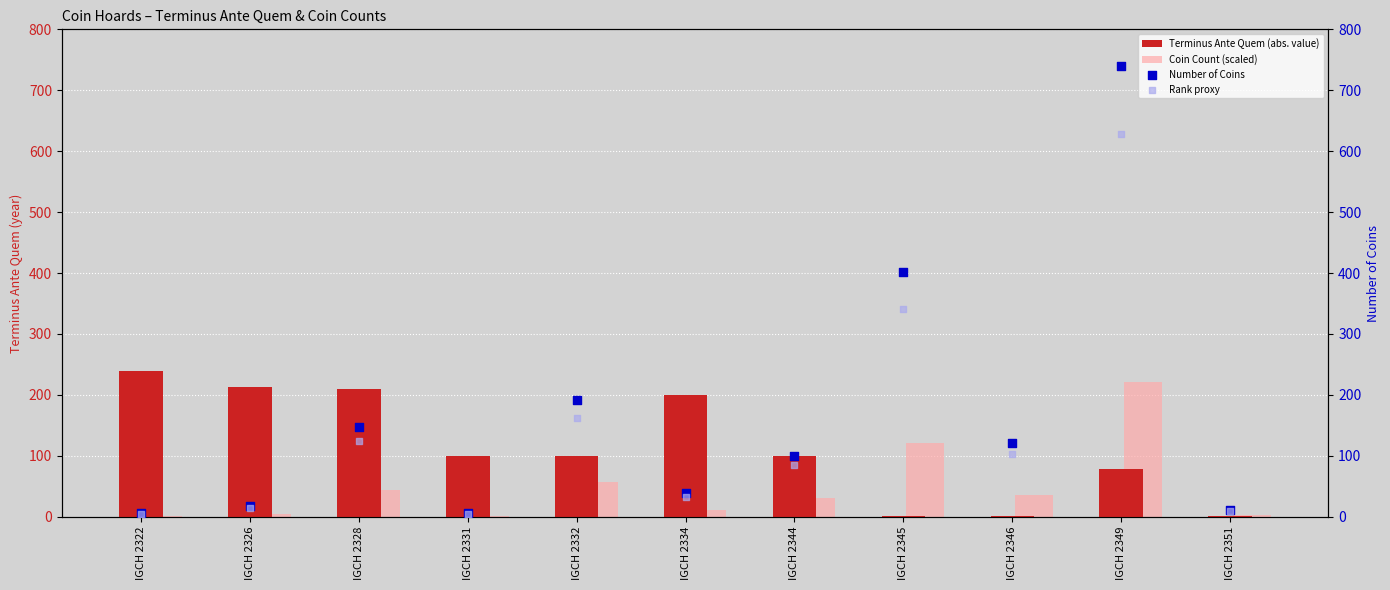

At how many categories does at least one series exceed 300?

2